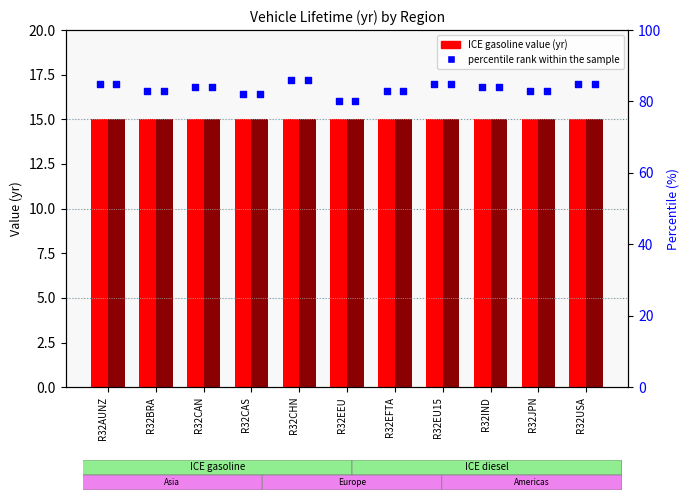

Which series has the largest total across all categories?

percentile rank within the sample